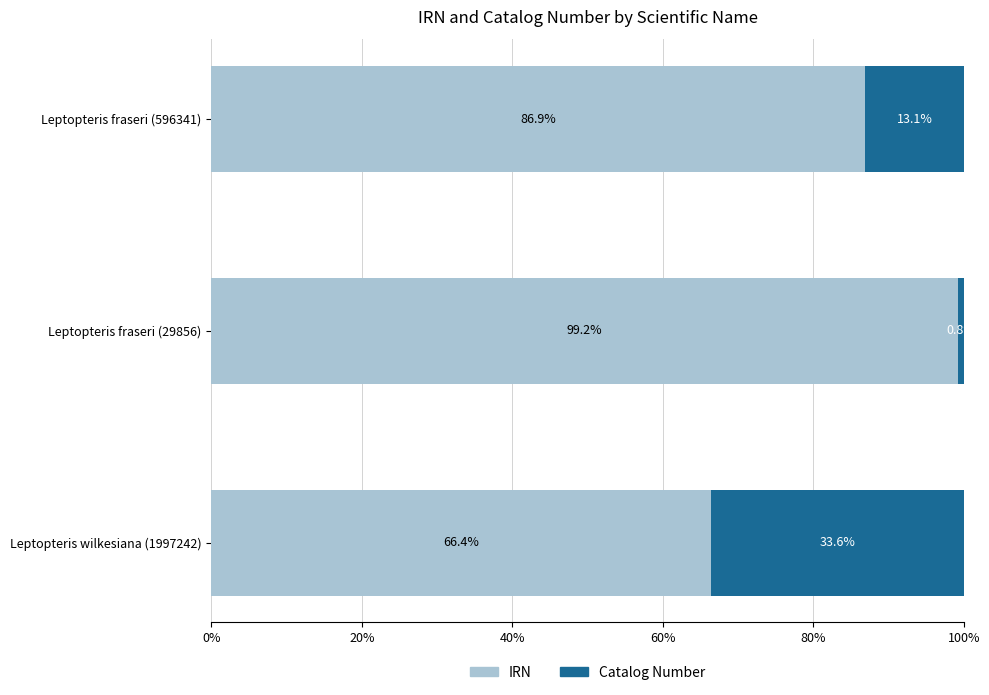

The value of IRN at Leptopteris fraseri (29856) is 99.2. True or false?

True